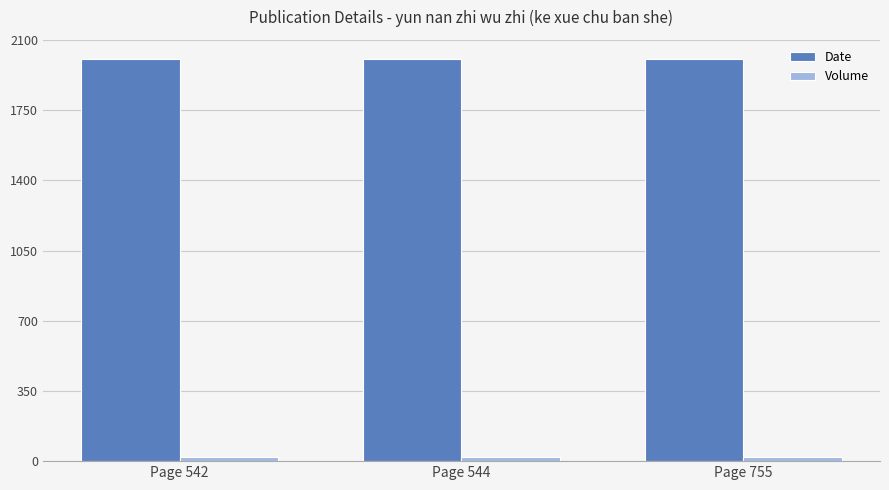

What is the maximum value for Date?

2006